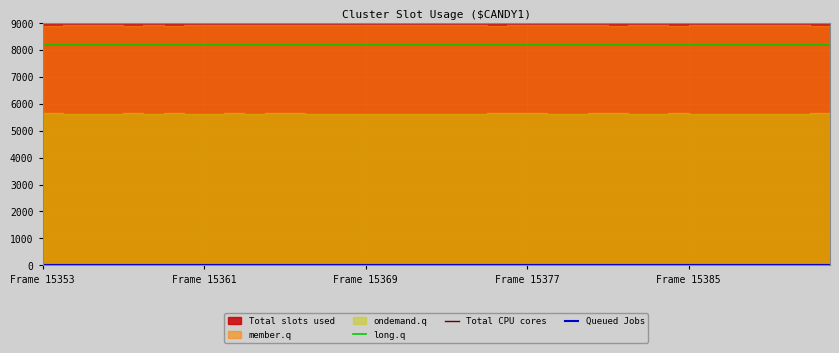

At which category does Total CPU cores reach its first local peak?

Frame 15361